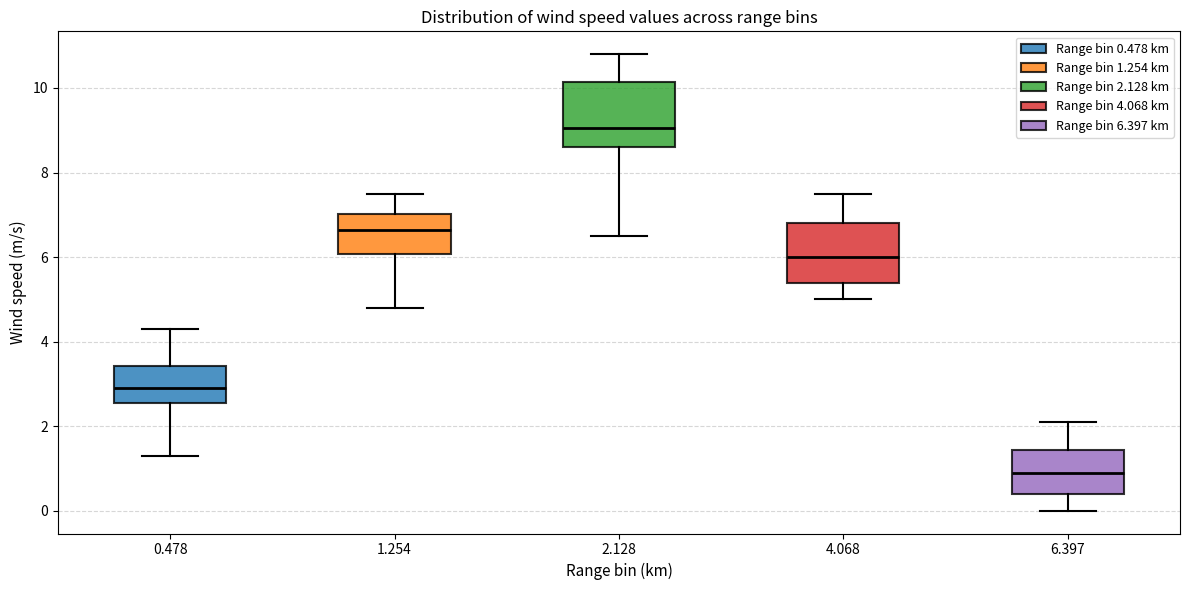

Where does the upper whisker of the box at x = 6.397 end on the y-axis? The values are not printed on the chart, so give them approximately, as read against the axis.

2.2